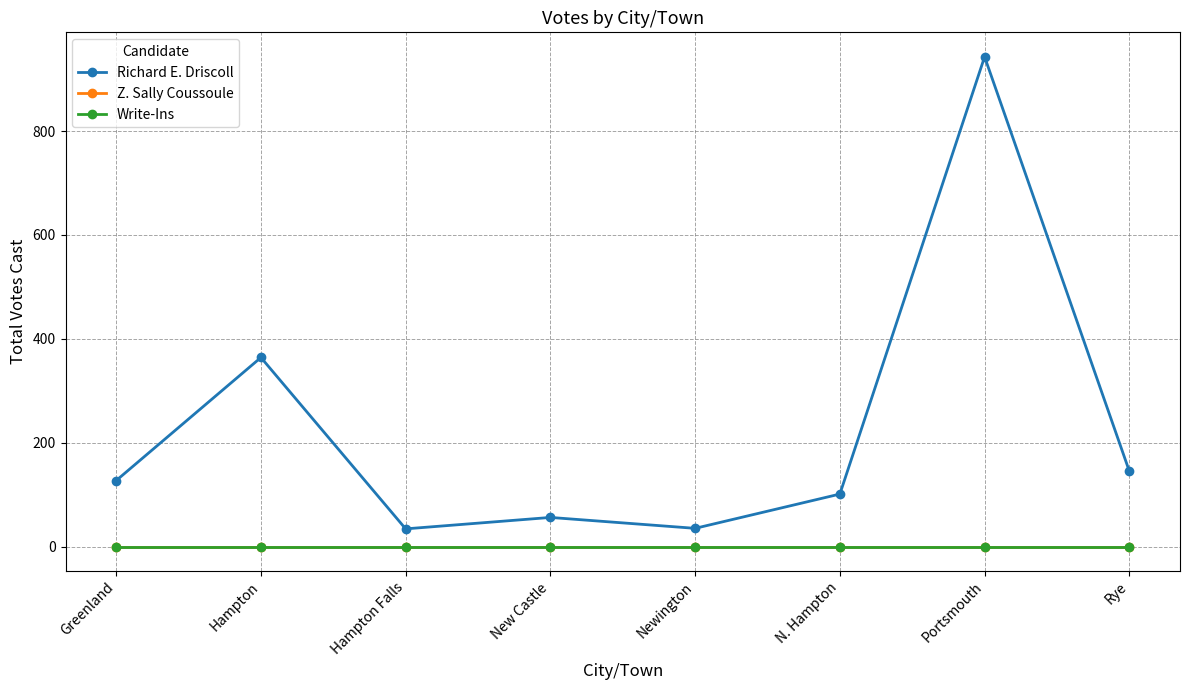

Does the chart have visible grid lines?

Yes